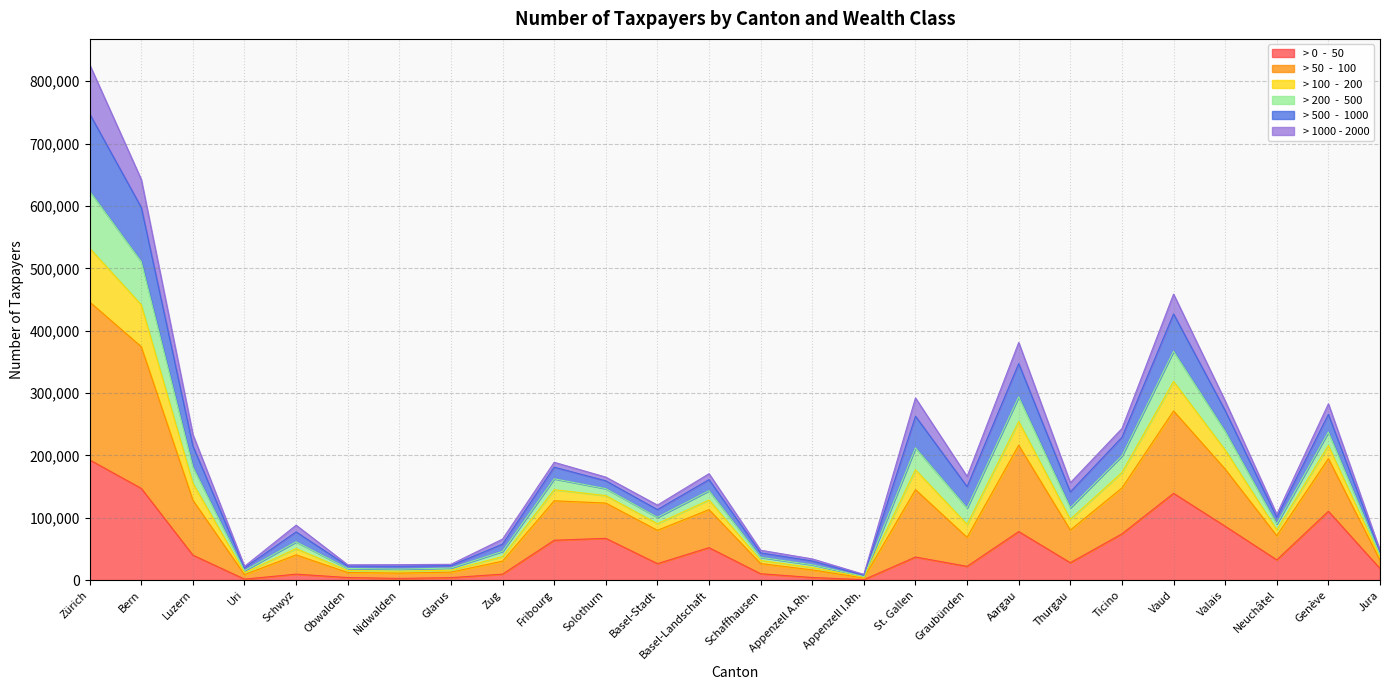

In > 50  -  100, how many points are lower than both neighbors (excluding endpoints)?

7